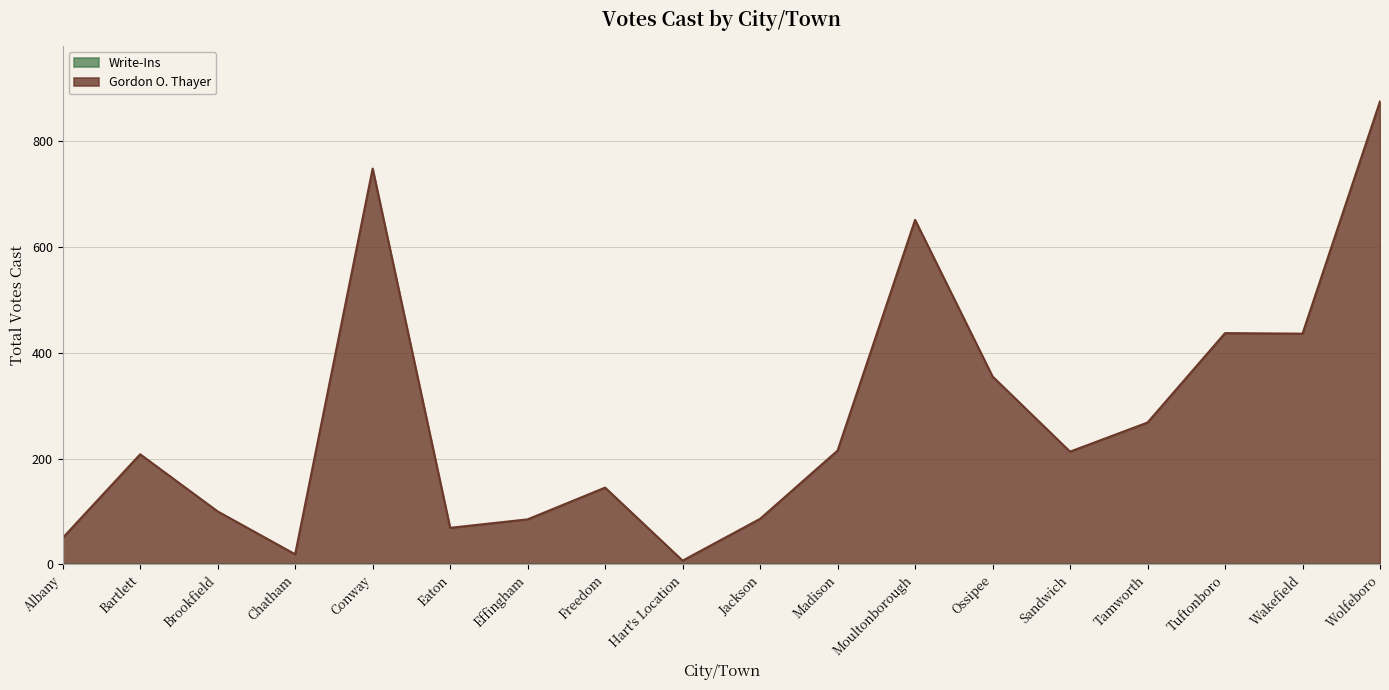

Reading right to left, list all the values displayed in this chart.

Wolfeboro=875	Wakefield=436	Tuftonboro=437	Tamworth=268	Sandwich=213	Ossipee=355	Moultonborough=651	Madison=215	Jackson=86	Hart's Location=7	Freedom=145	Effingham=85	Eaton=69	Conway=748	Chatham=19	Brookfield=100	Bartlett=208	Albany=50